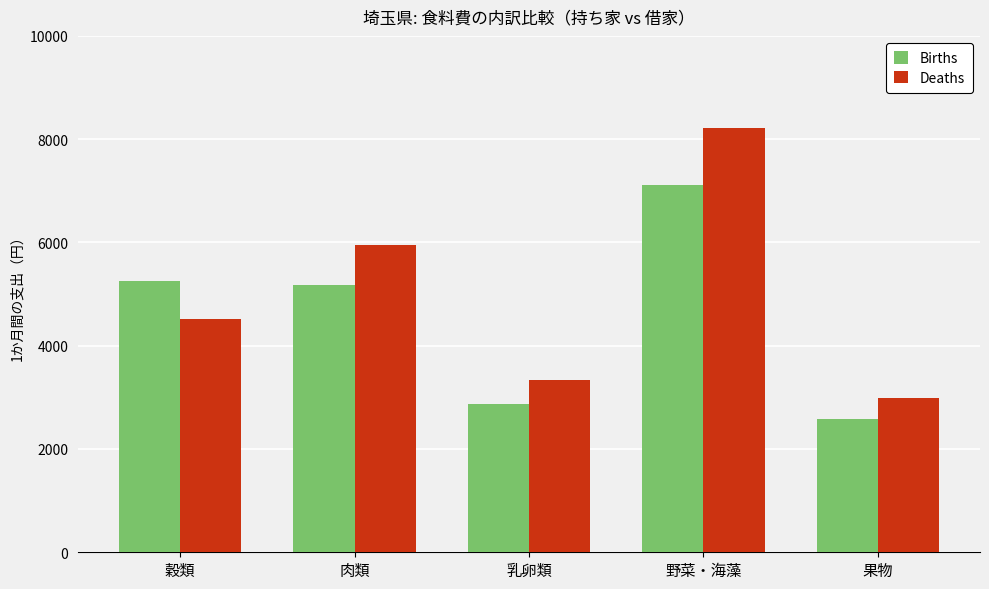

Which series has the largest total across all categories?

Deaths